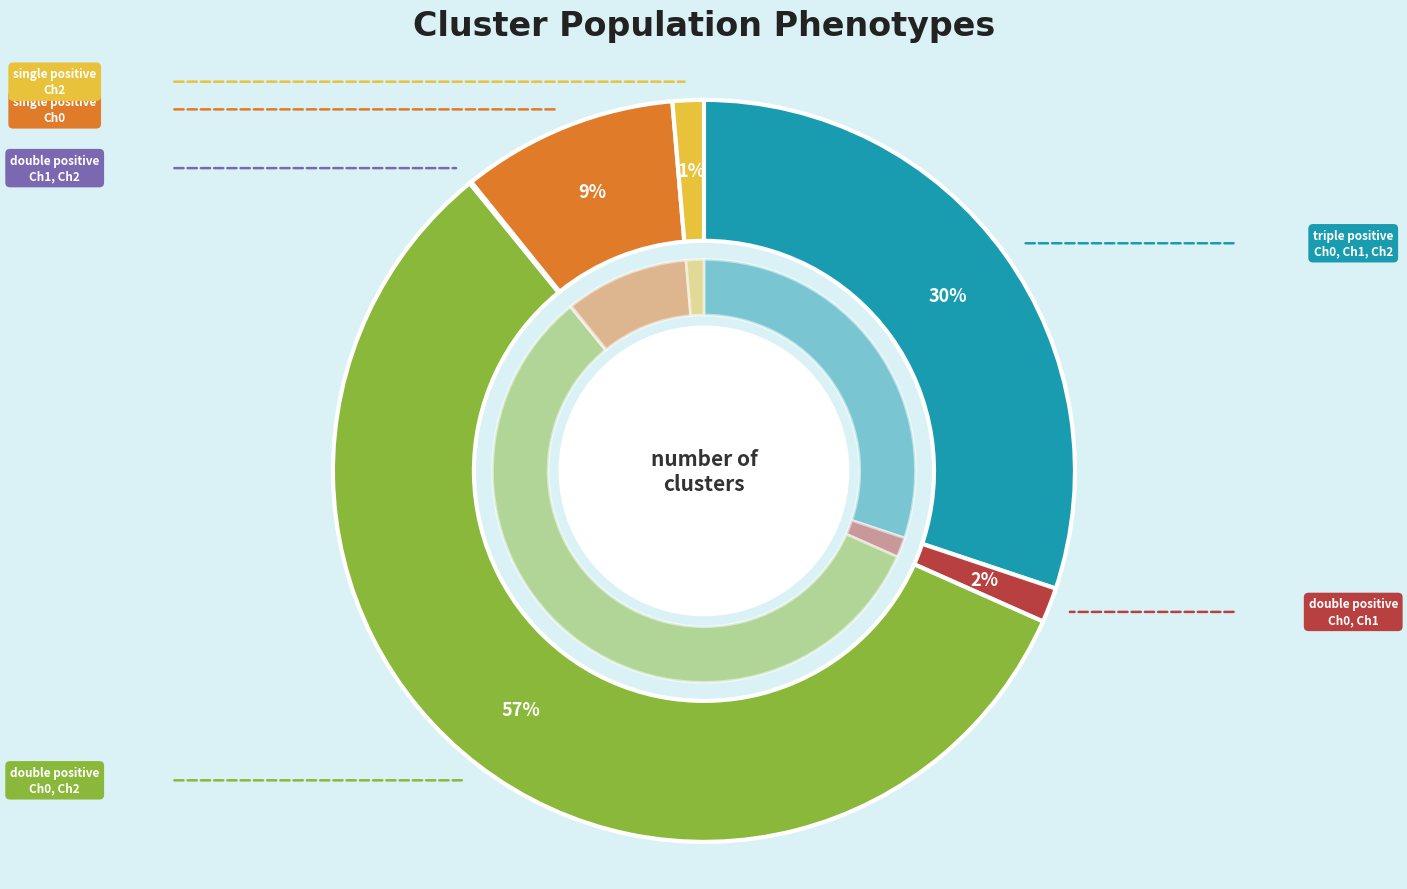

Does any single category account for the majority?

Yes